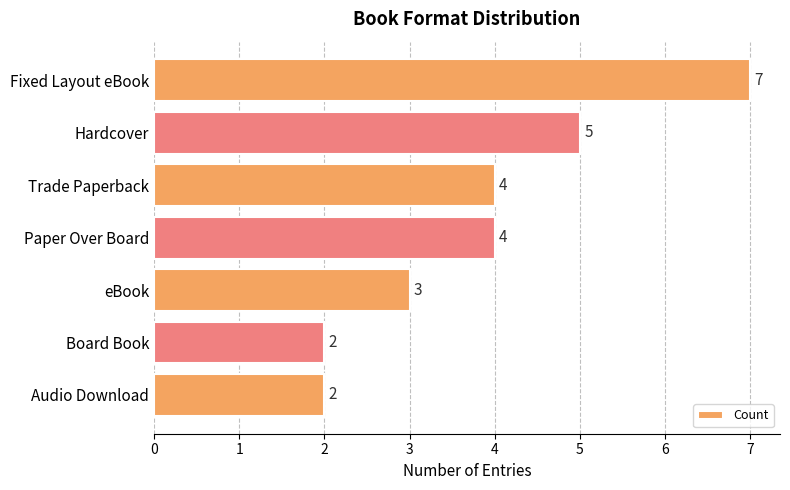

Count the values in the range 2 to 5.

6